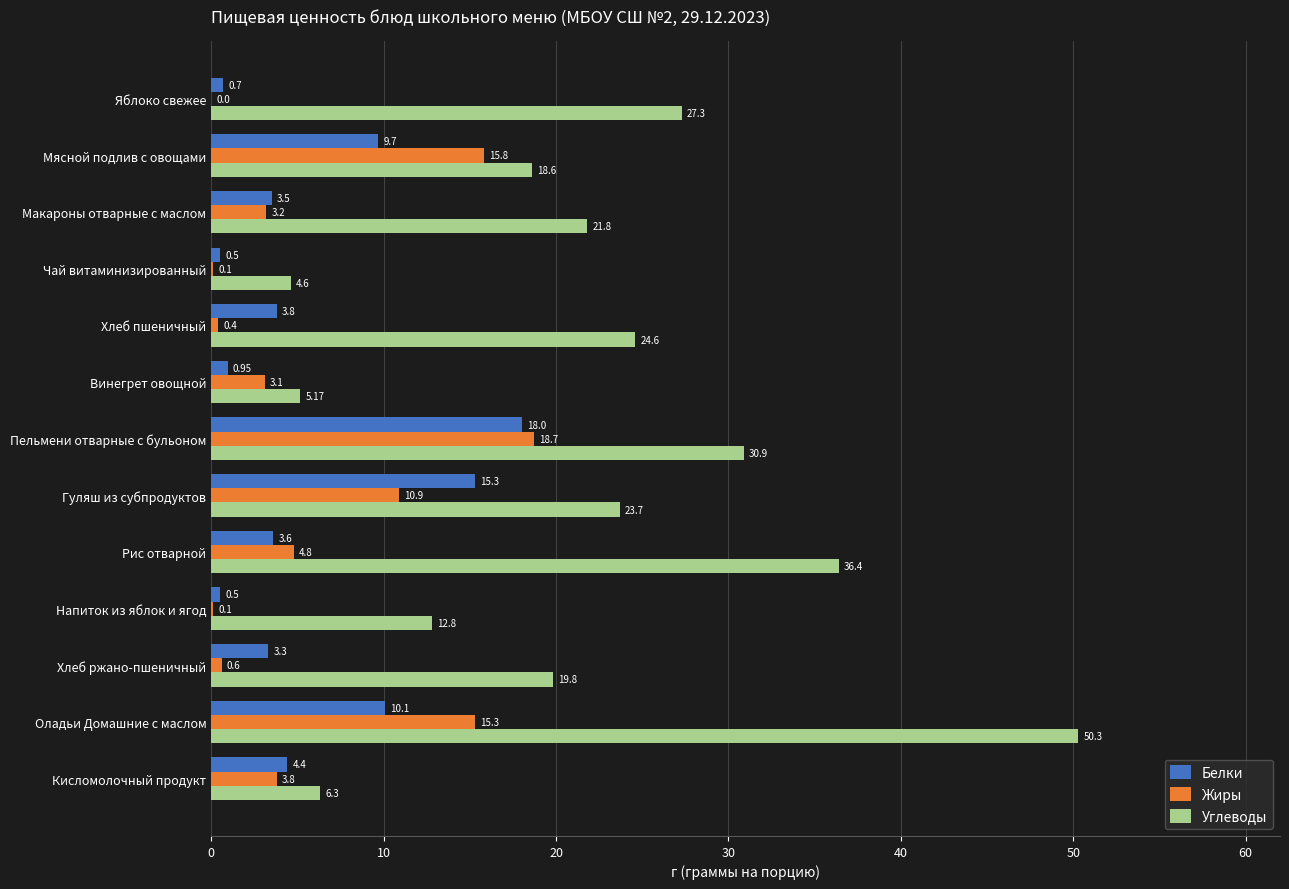

At which label is Жиры closest to 9?

Гуляш из субпродуктов